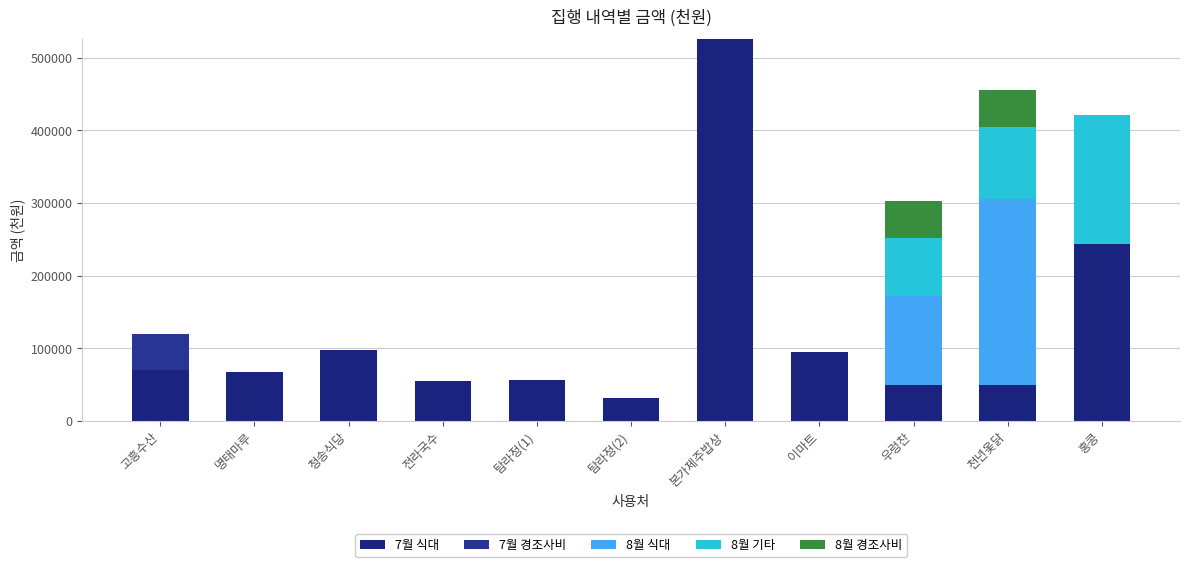

List the labels in order of 8월 경조사비 value, largest first.

우렁찬, 천년옻닭, 고흥수산, 명태마루, 청송식당, 전라국수, 탐라정(1), 탐라정(2), 본가제주밥상, 이마트, 홍콩